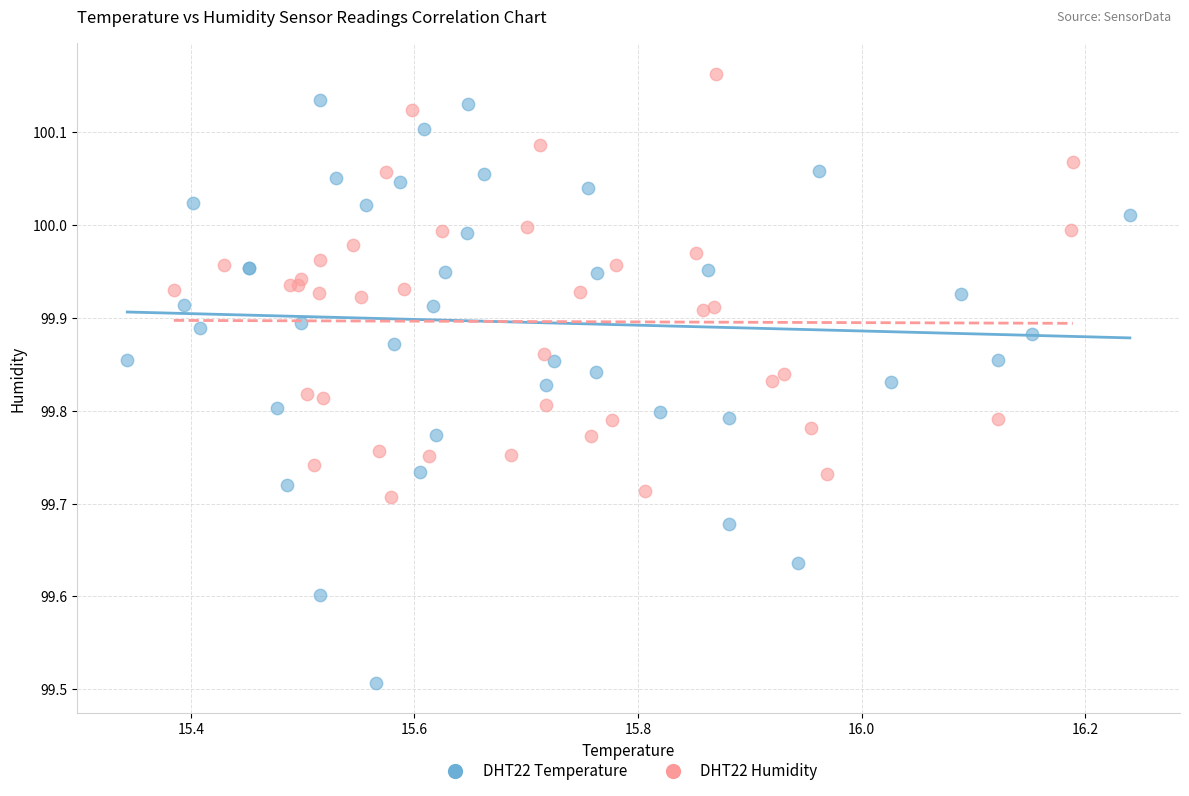

Which series contains the highest Y value?

DHT22 Humidity